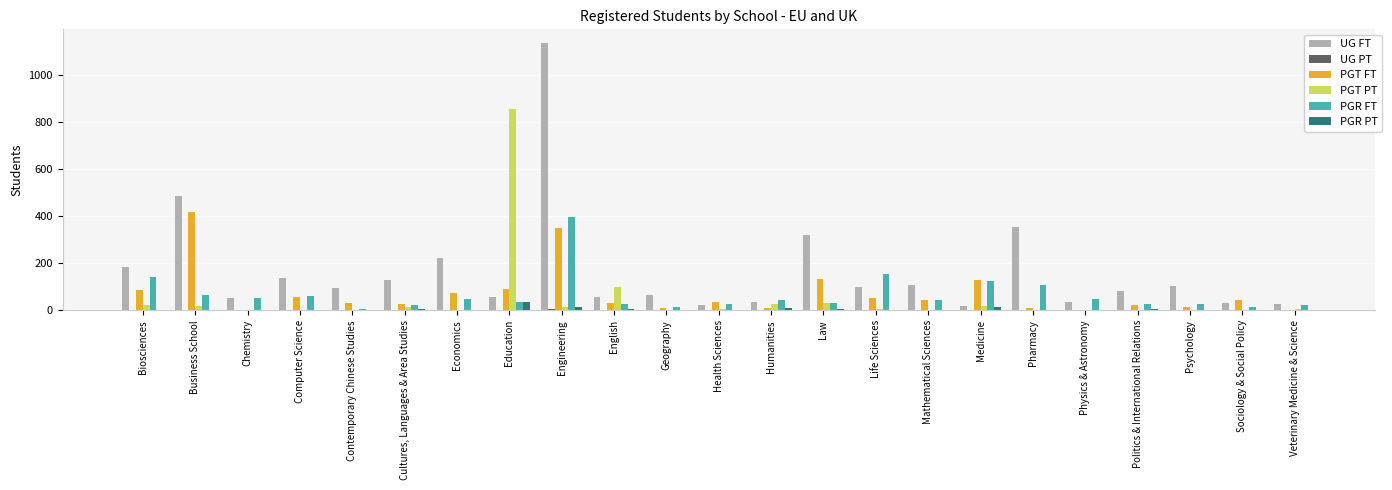

Which series has the largest total across all categories?

UG FT